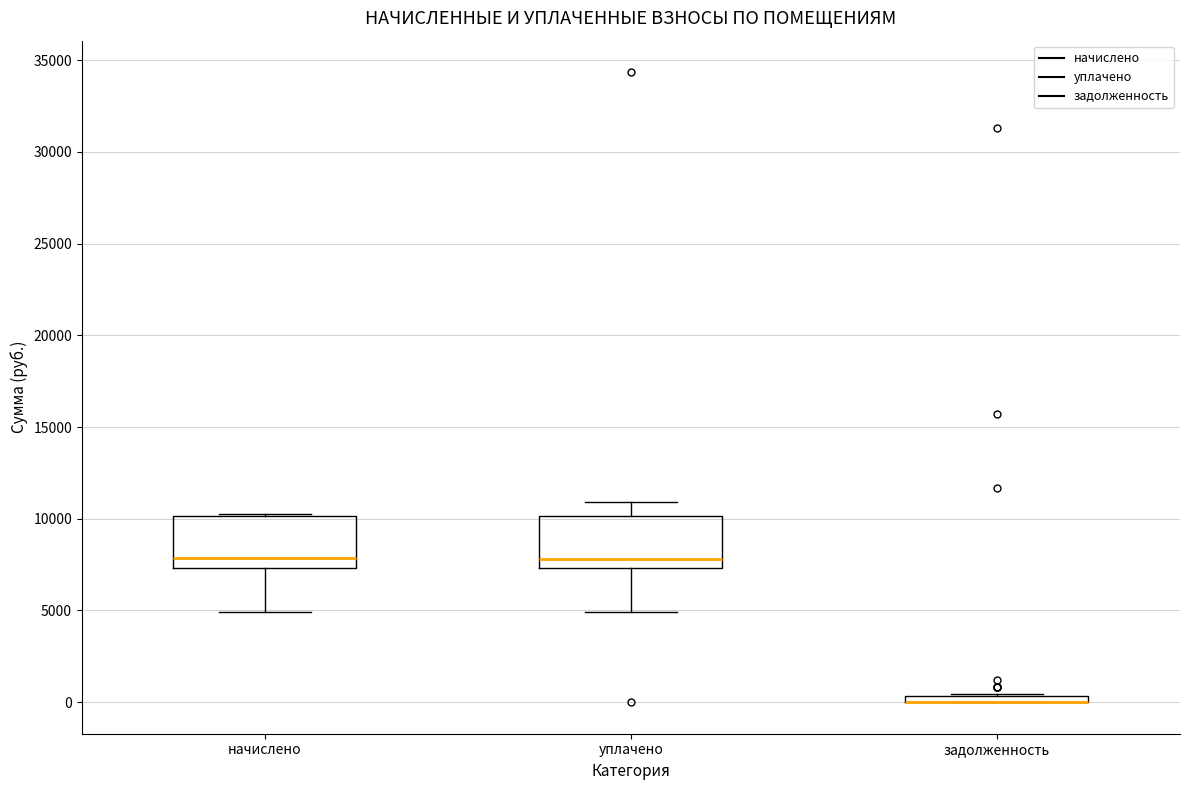

Where does the upper whisker of the box for уплачено end on the y-axis? The values are not printed on the chart, so give them approximately, as read against the axis.

11000